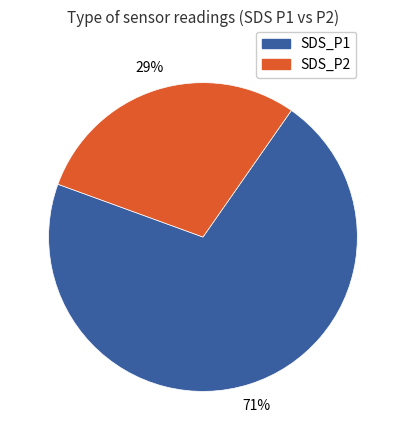

How many slices are in this pie chart?

2